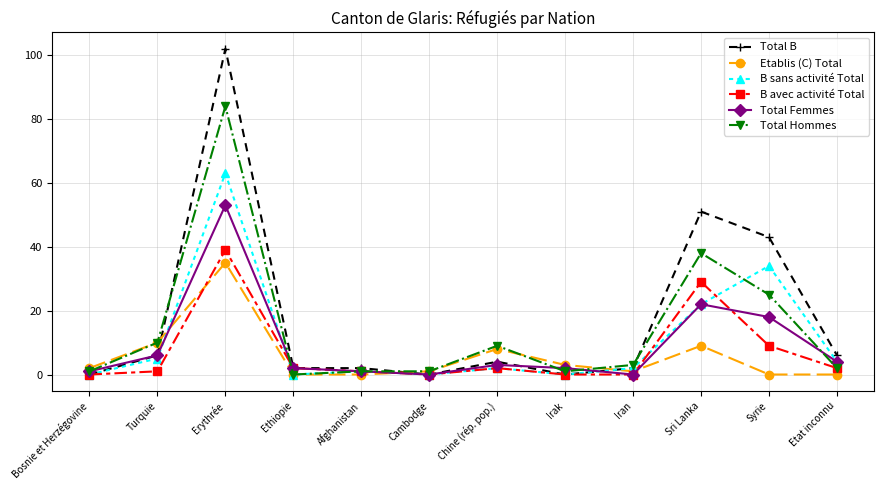

Which series changed the most between Bosnie et Herzégovine and Turquie?

Total Hommes